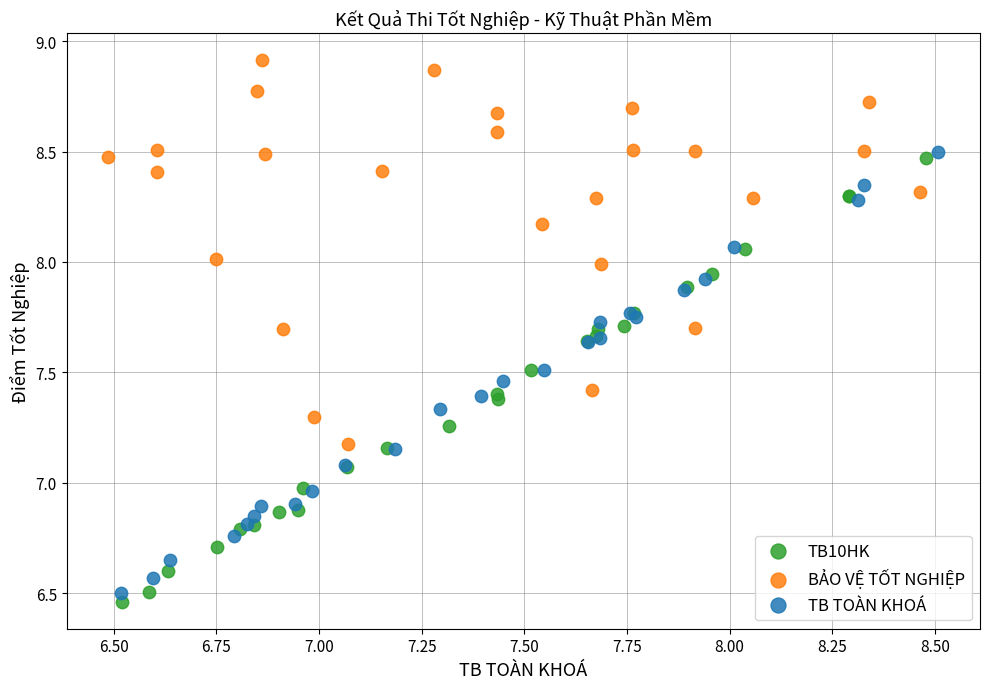

Which series reaches the maximum Y coordinate?

BẢO VỆ TỐT NGHIỆP